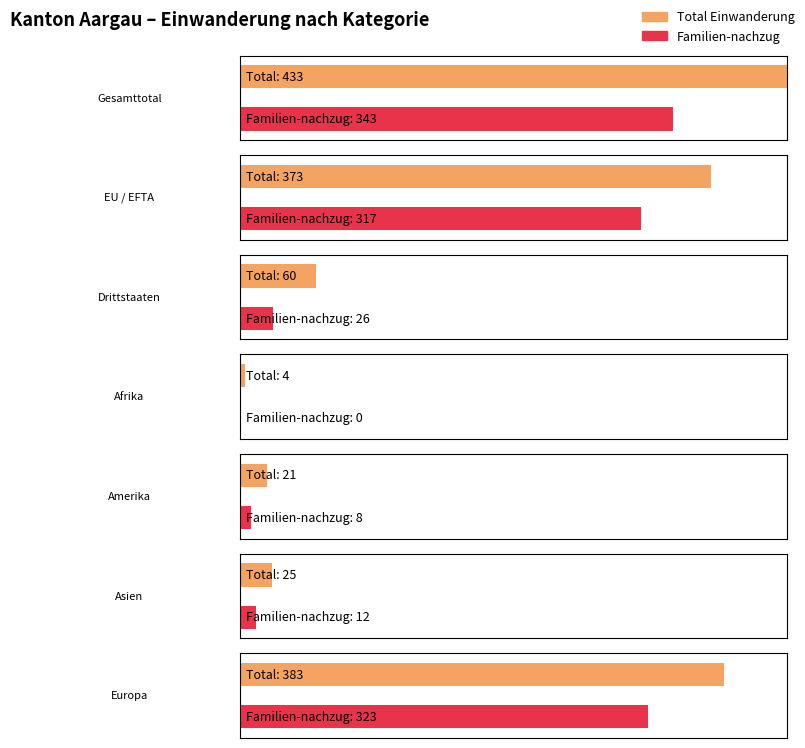

The Total Einwanderung series shows 4 at Afrika. True or false?

True